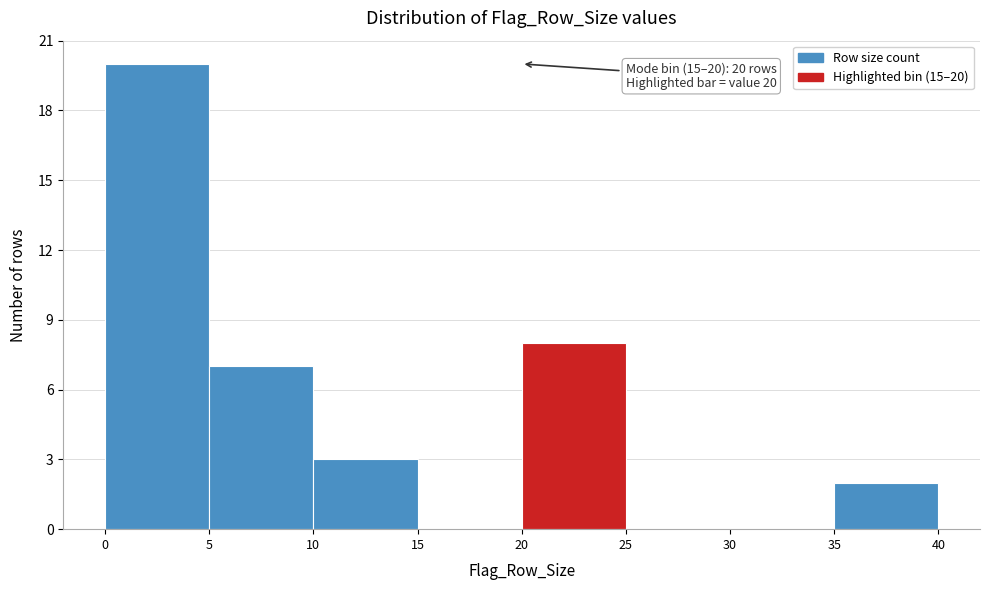

Over which range of the x-axis is the bar tallest?

0 to 5